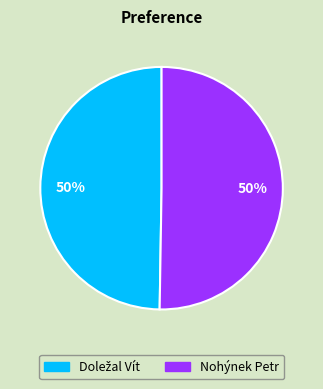

The Nohýnek Petr slice represents 63% of the pie. True or false?

False